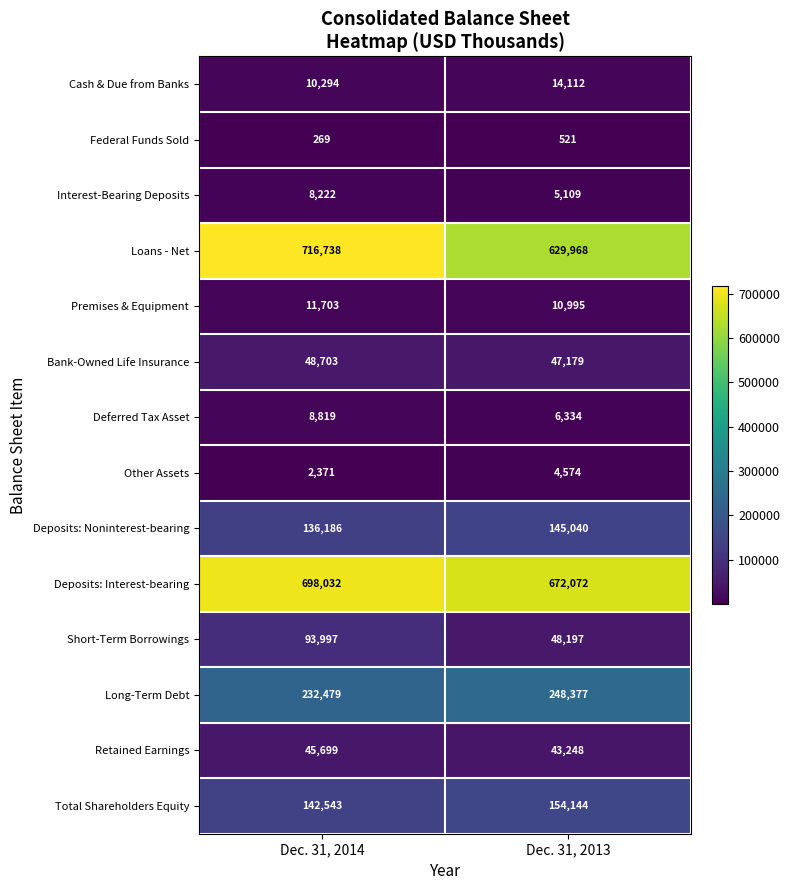

Between Dec. 31, 2014 and Dec. 31, 2013, which series saw the biggest shift?

Loans - Net